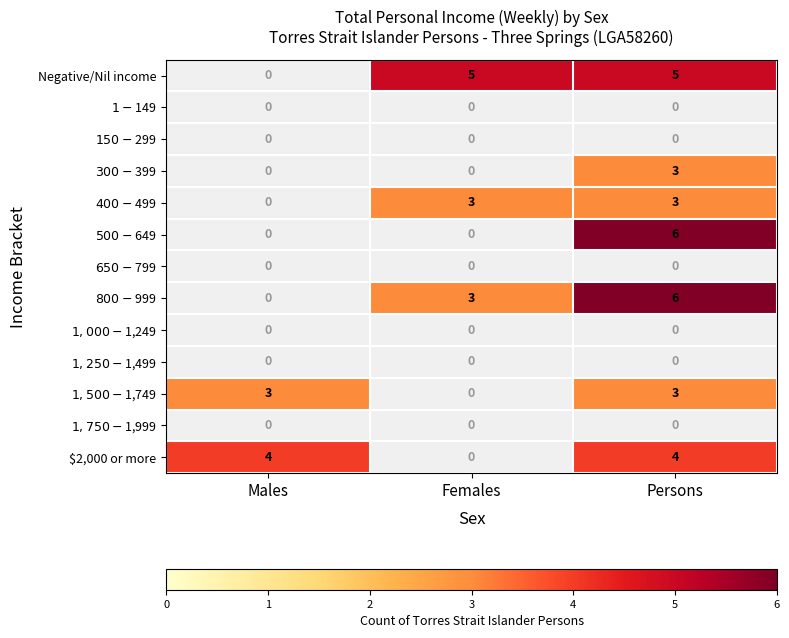

At how many categories does at least one series exceed 2?

3